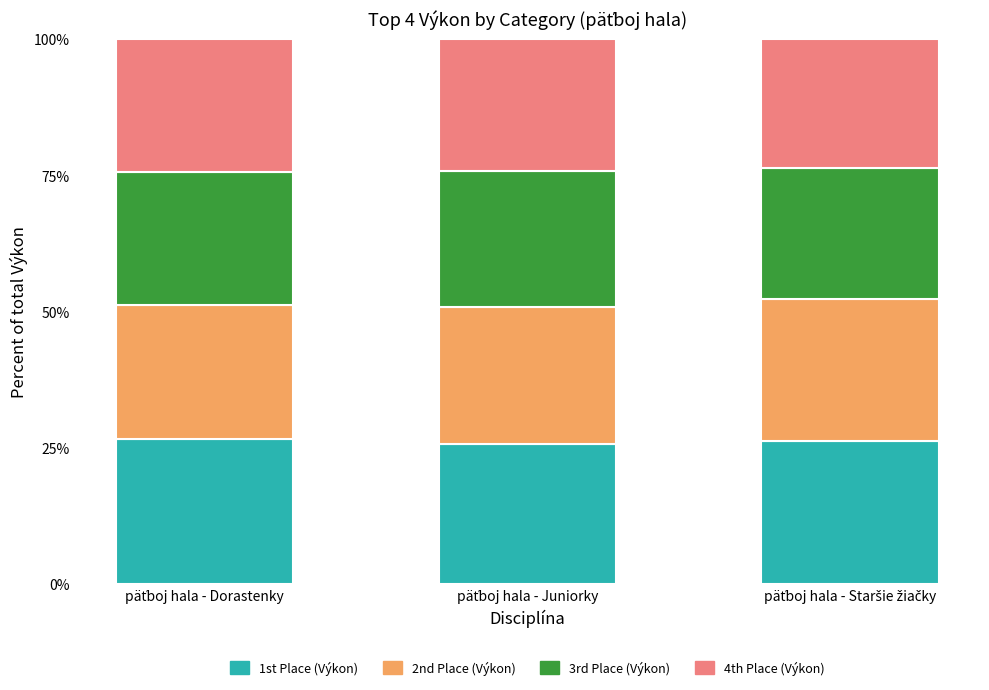

Count the number of categories in the chart.

3